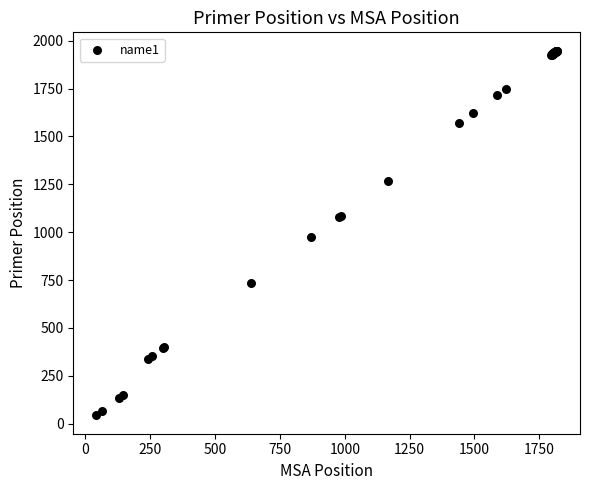

What Y value in the scatter plot is closest to 995?

973